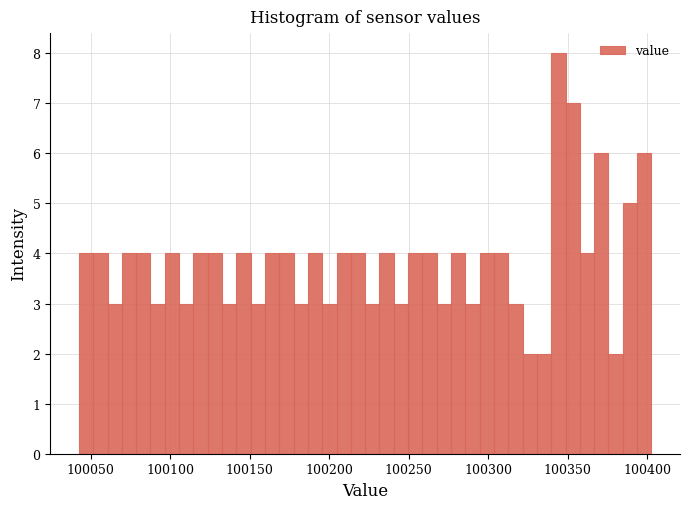

Read against the x-axis, roughly where is the centre of the tallest bar?

100345